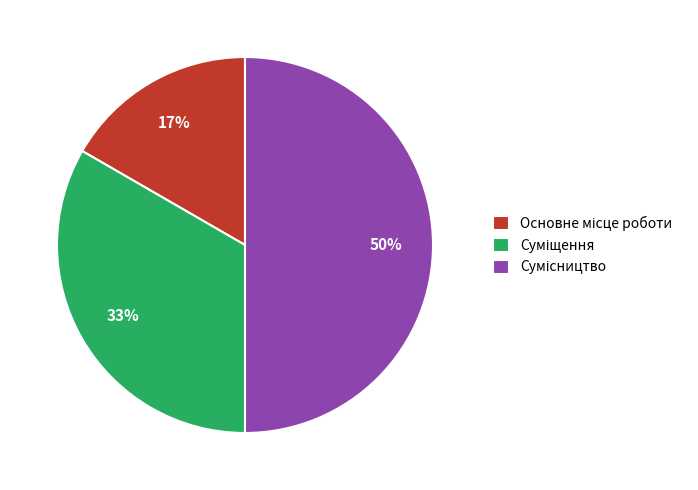

To the nearest percent, what is the difference between the largest and smallest slice percentages?

33%